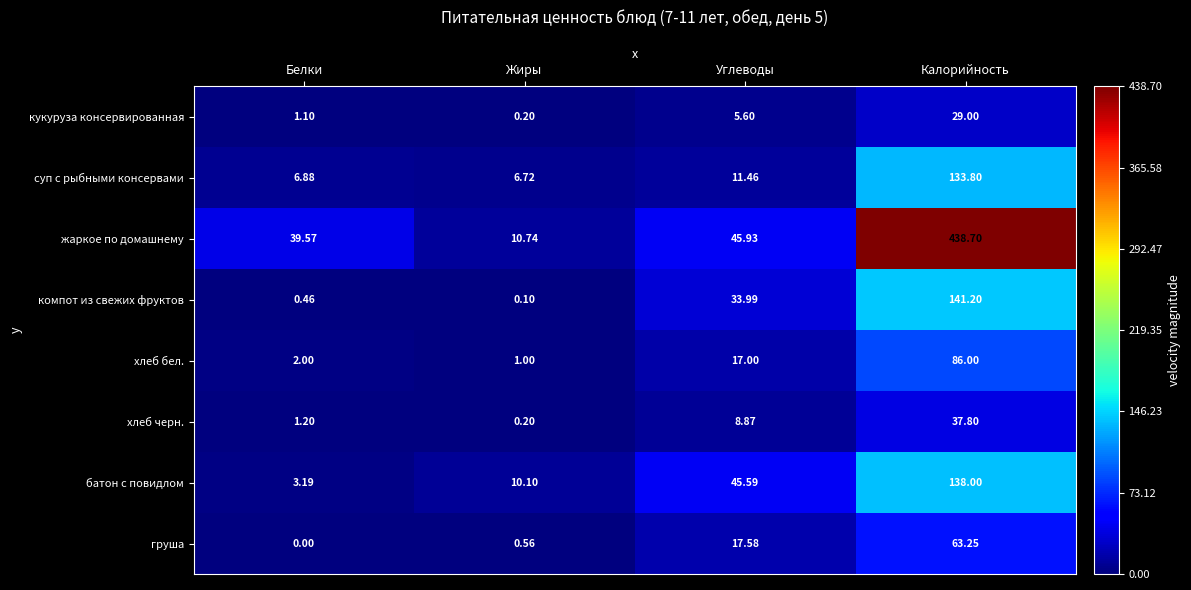

At which label does компот из свежих фруктов first exceed 33?

Углеводы